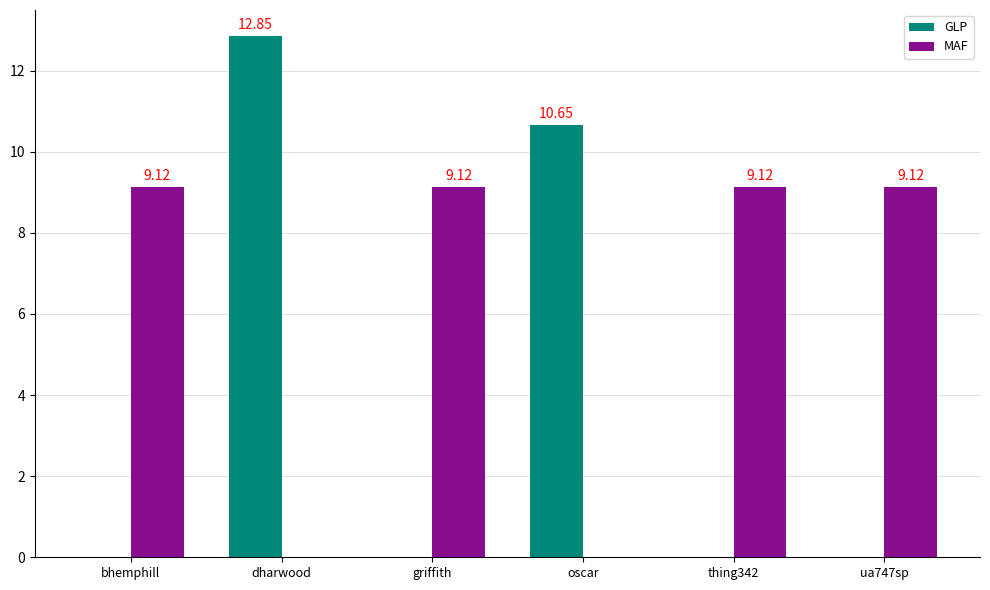

Is it true that MAF equals 9.1 at bhemphill?

True